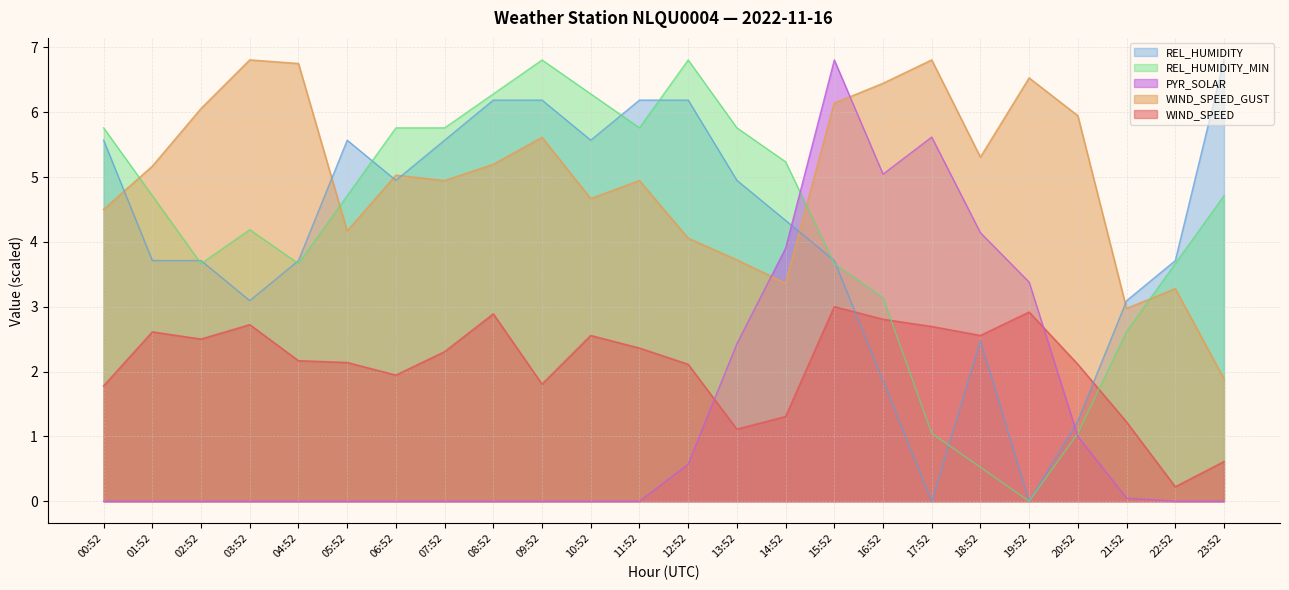

Reading left to right, list all the values displayed in this chart.

WIND_SPEED: 1.8	2.6	2.5	2.7	2.2	2.1	1.9	2.3	2.9	1.8	2.6	2.4	2.1	1.1	1.3	3.0	2.8	2.7	2.6	2.9	2.1	1.2	0.2	0.6
WIND_SPEED_GUST: 4.5	5.2	6.1	6.8	6.8	4.2	5.0	4.9	5.2	5.6	4.7	4.9	4.1	3.7	3.4	6.1	6.4	6.8	5.3	6.5	5.9	3.0	3.3	1.9
REL_HUMIDITY: 5.6	3.7	3.7	3.1	3.7	5.6	4.9	5.6	6.2	6.2	5.6	6.2	6.2	4.9	4.3	3.7	1.9	0.0	2.5	0.0	1.2	3.1	3.7	6.8
REL_HUMIDITY_MIN: 5.8	4.7	3.7	4.2	3.7	4.7	5.8	5.8	6.3	6.8	6.3	5.8	6.8	5.8	5.2	3.7	3.1	1.0	0.5	0.0	1.0	2.6	3.7	4.7
PYR_SOLAR: 0.0	0.0	0.0	0.0	0.0	0.0	0.0	0.0	0.0	0.0	0.0	0.0	0.6	2.4	3.9	6.8	5.0	5.6	4.1	3.4	1.0	0.0	0.0	0.0